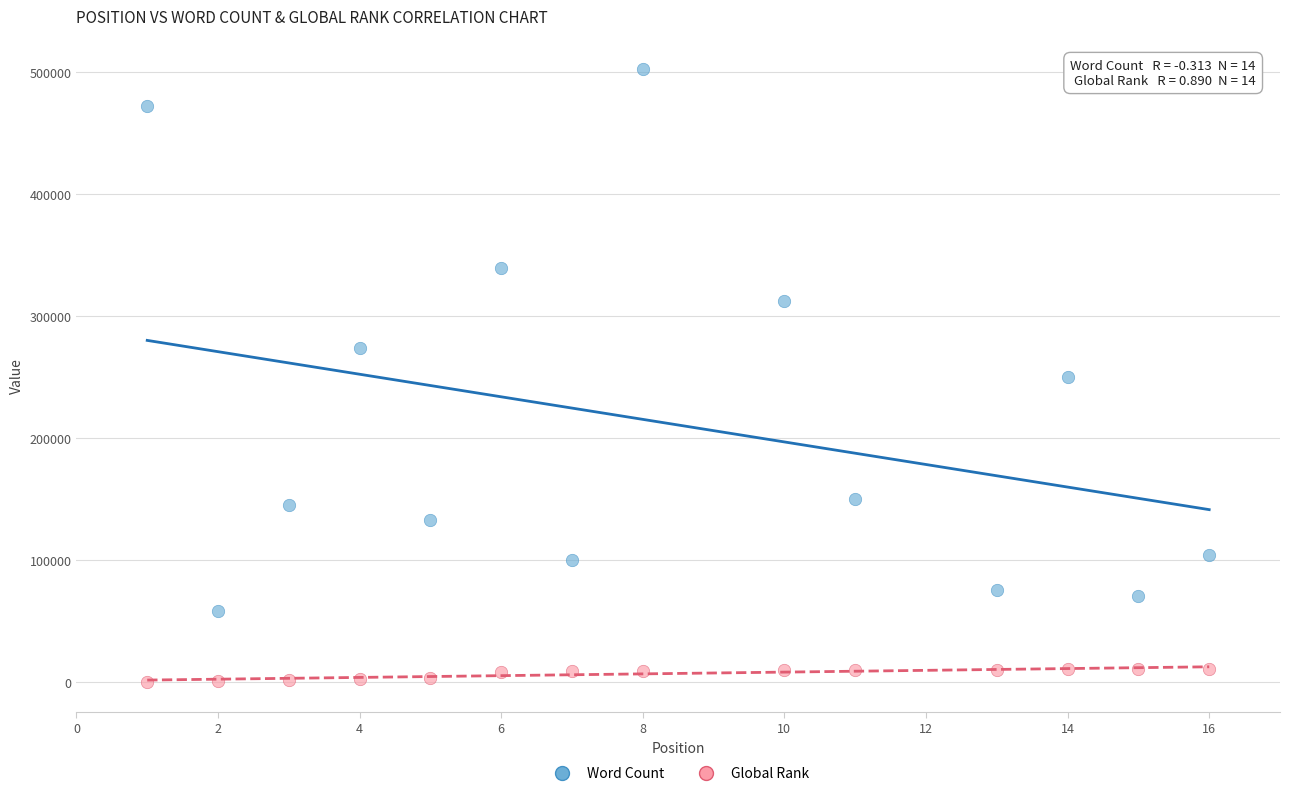

Across all data points, what is the range of Y values (max minus min)?

501771